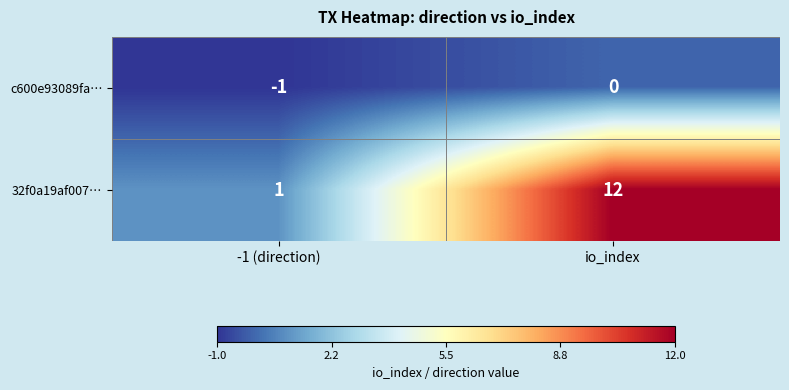

At which category is the sum across all series the highest?

io_index